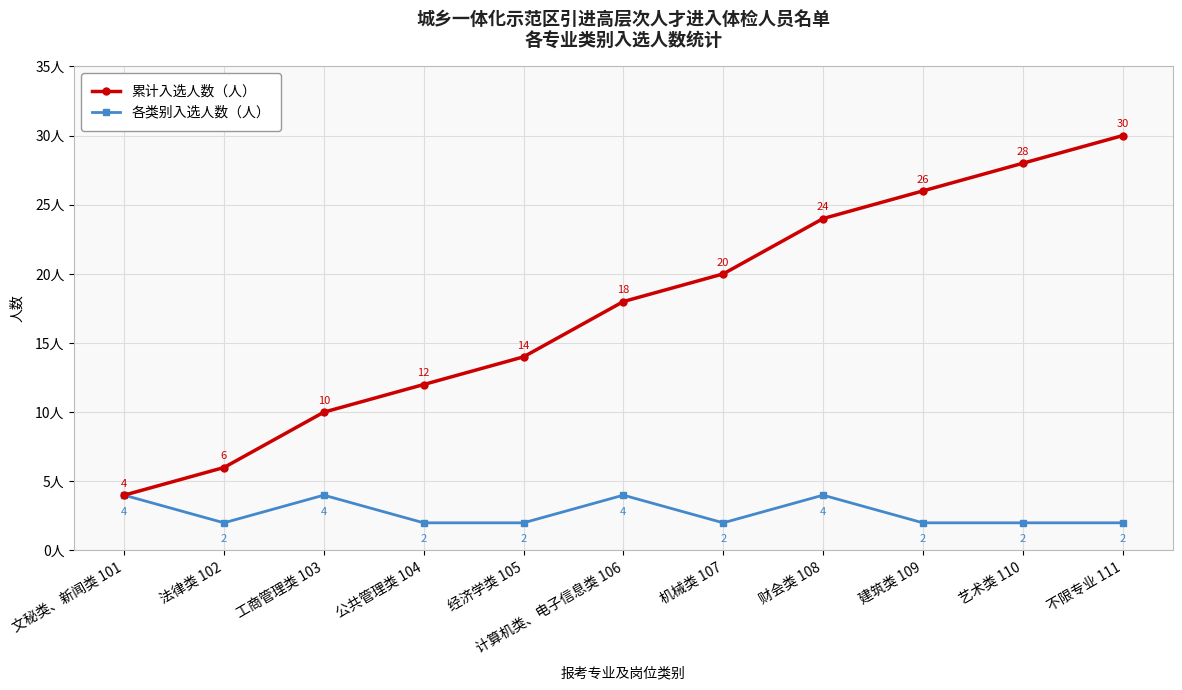

Rank the series at 不限专业 111 from lowest to highest value.

各类别入选人数（人）, 累计入选人数（人）